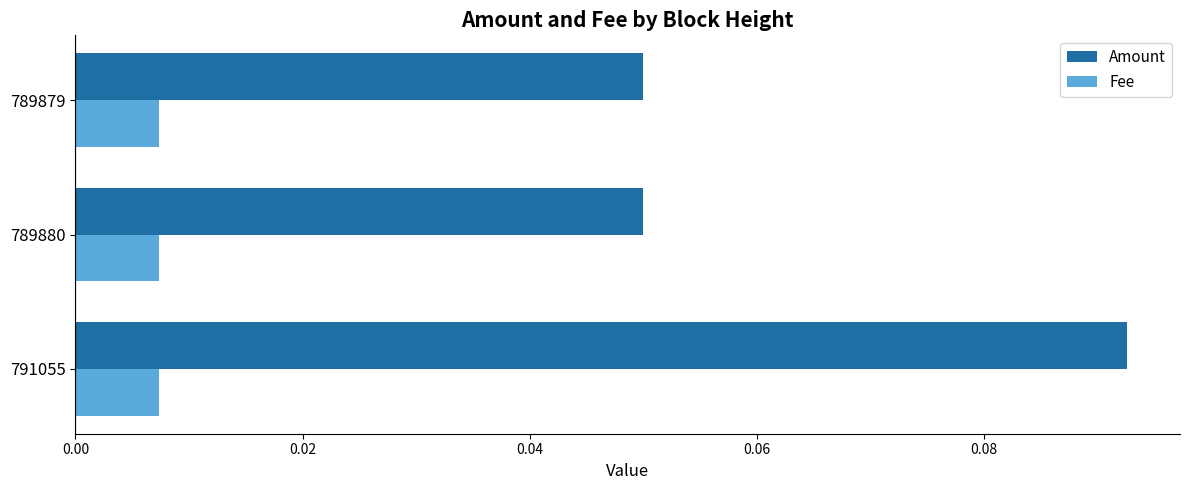

Which series has the widest spread of values?

Amount